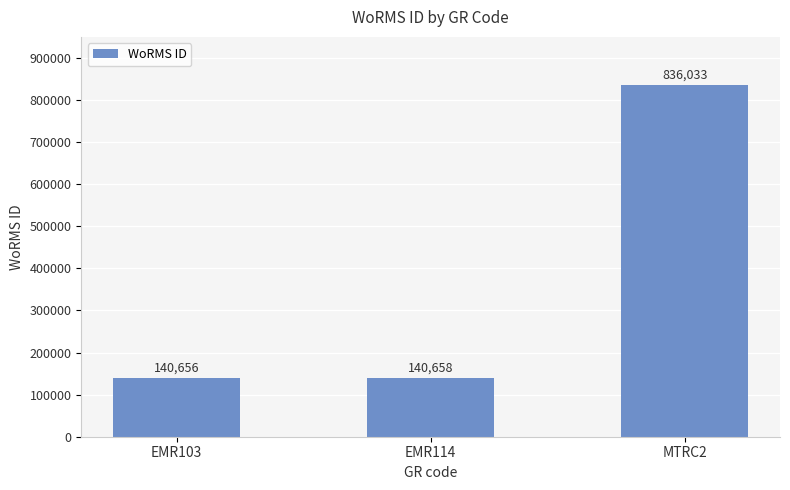

What is the value of the 2nd bar from the left?

140658